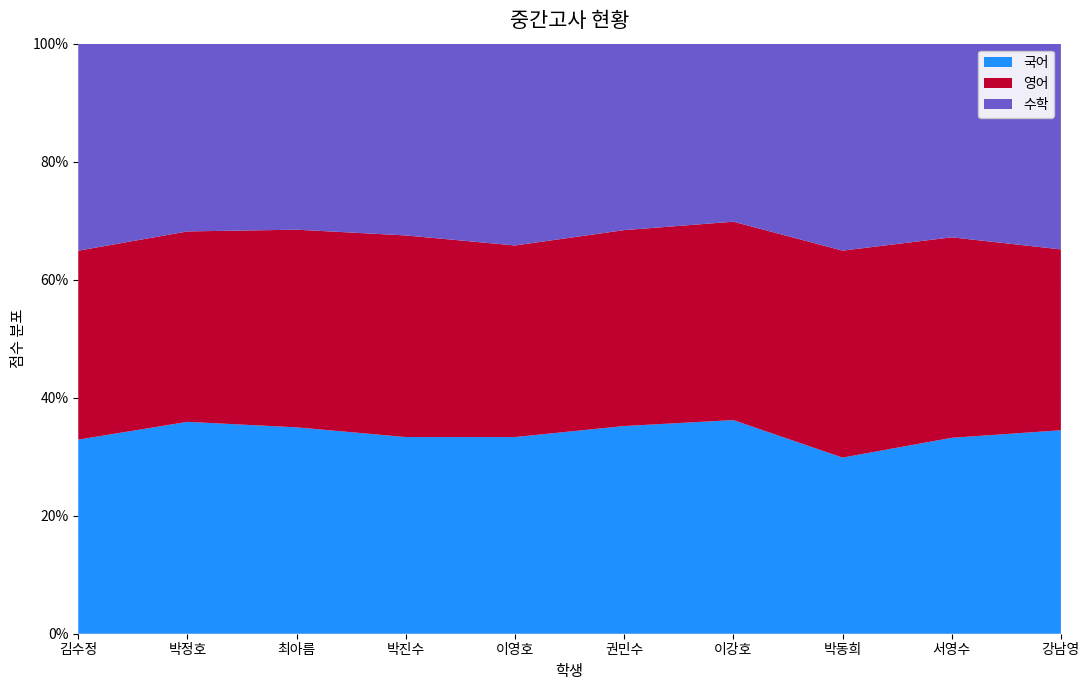

Reading left to right, extract all data points from this chart.

국어: 75	79	71	80	77	88	84	80	86	90
영어: 73	71	68	82	75	83	78	94	88	80
수학: 80	70	64	78	79	79	70	94	85	91